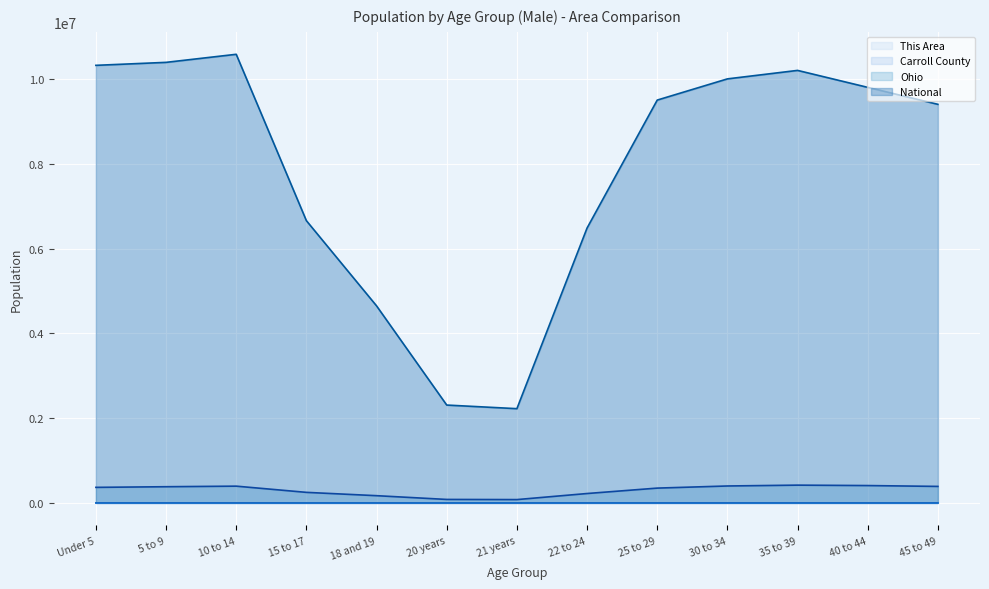

True or false: Ohio and Carroll County intersect in this chart.

False